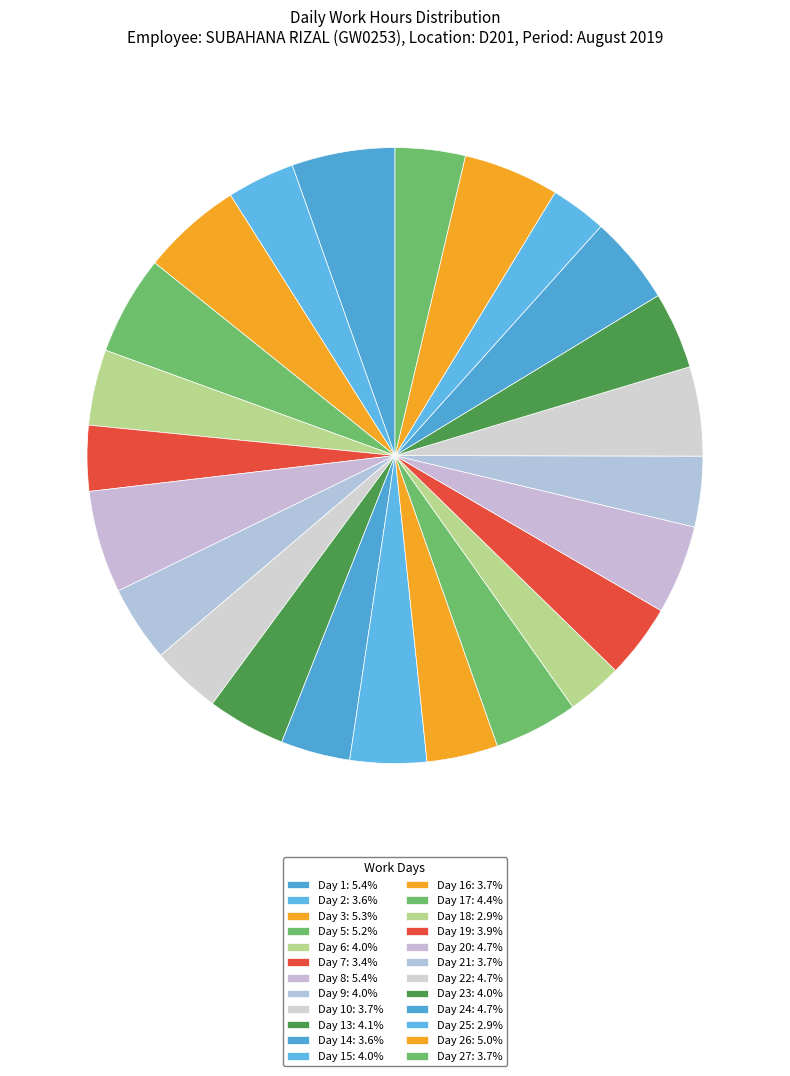

Rank the categories by value from lowest to highest.

Day 18, Day 25, Day 7, Day 2, Day 14, Day 10, Day 27, Day 21, Day 16, Day 19, Day 6, Day 9, Day 15, Day 23, Day 13, Day 17, Day 24, Day 20, Day 22, Day 26, Day 5, Day 3, Day 8, Day 1